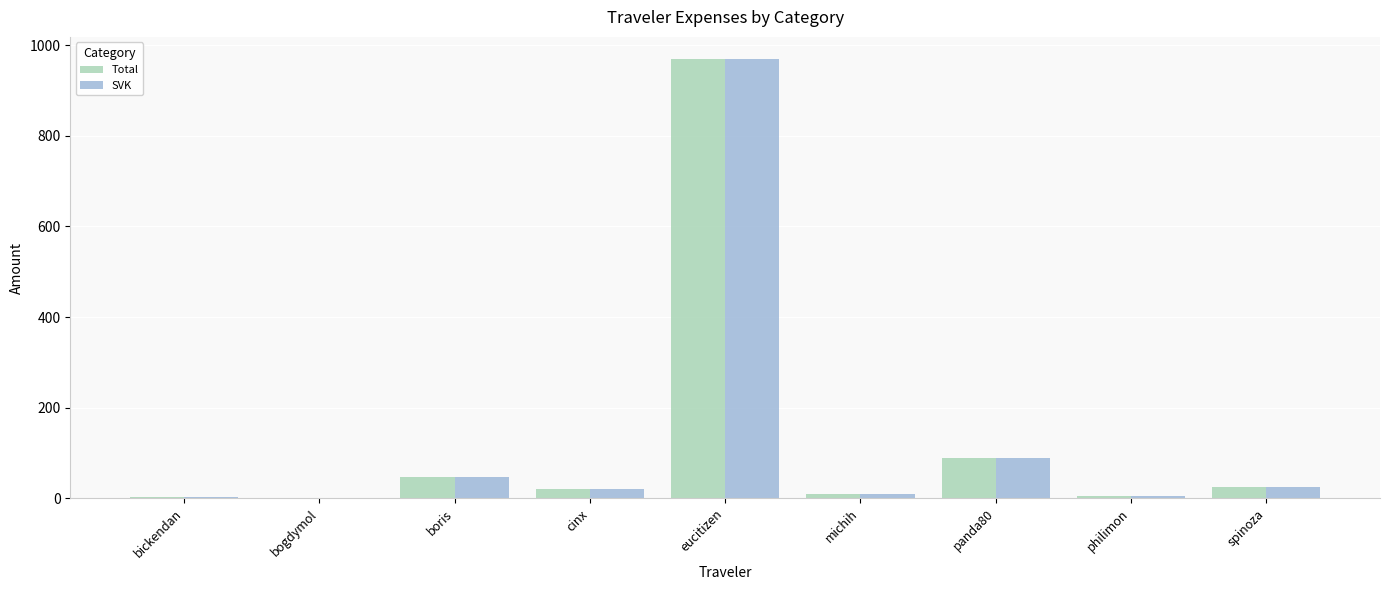

At which category is the sum across all series the highest?

eucitizen